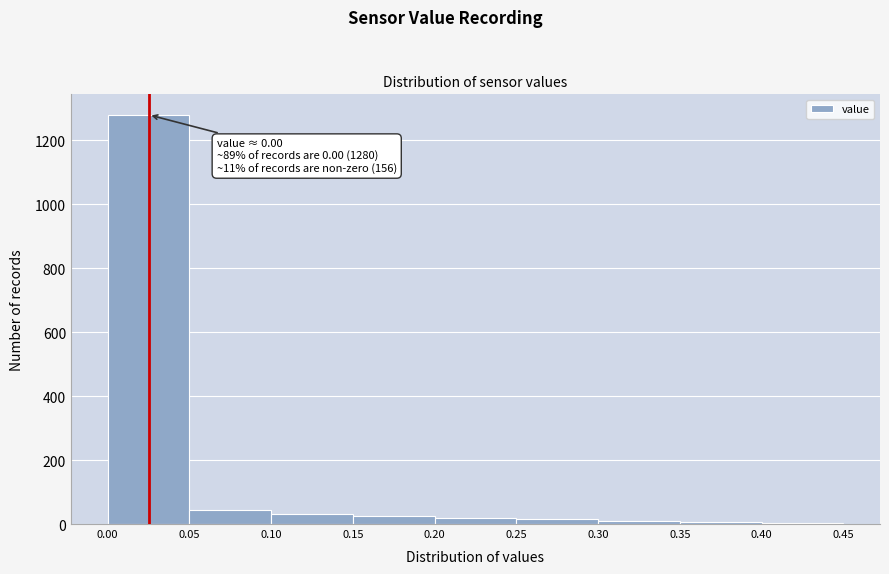

Over which range of the x-axis is the bar tallest?

0.00 to 0.05